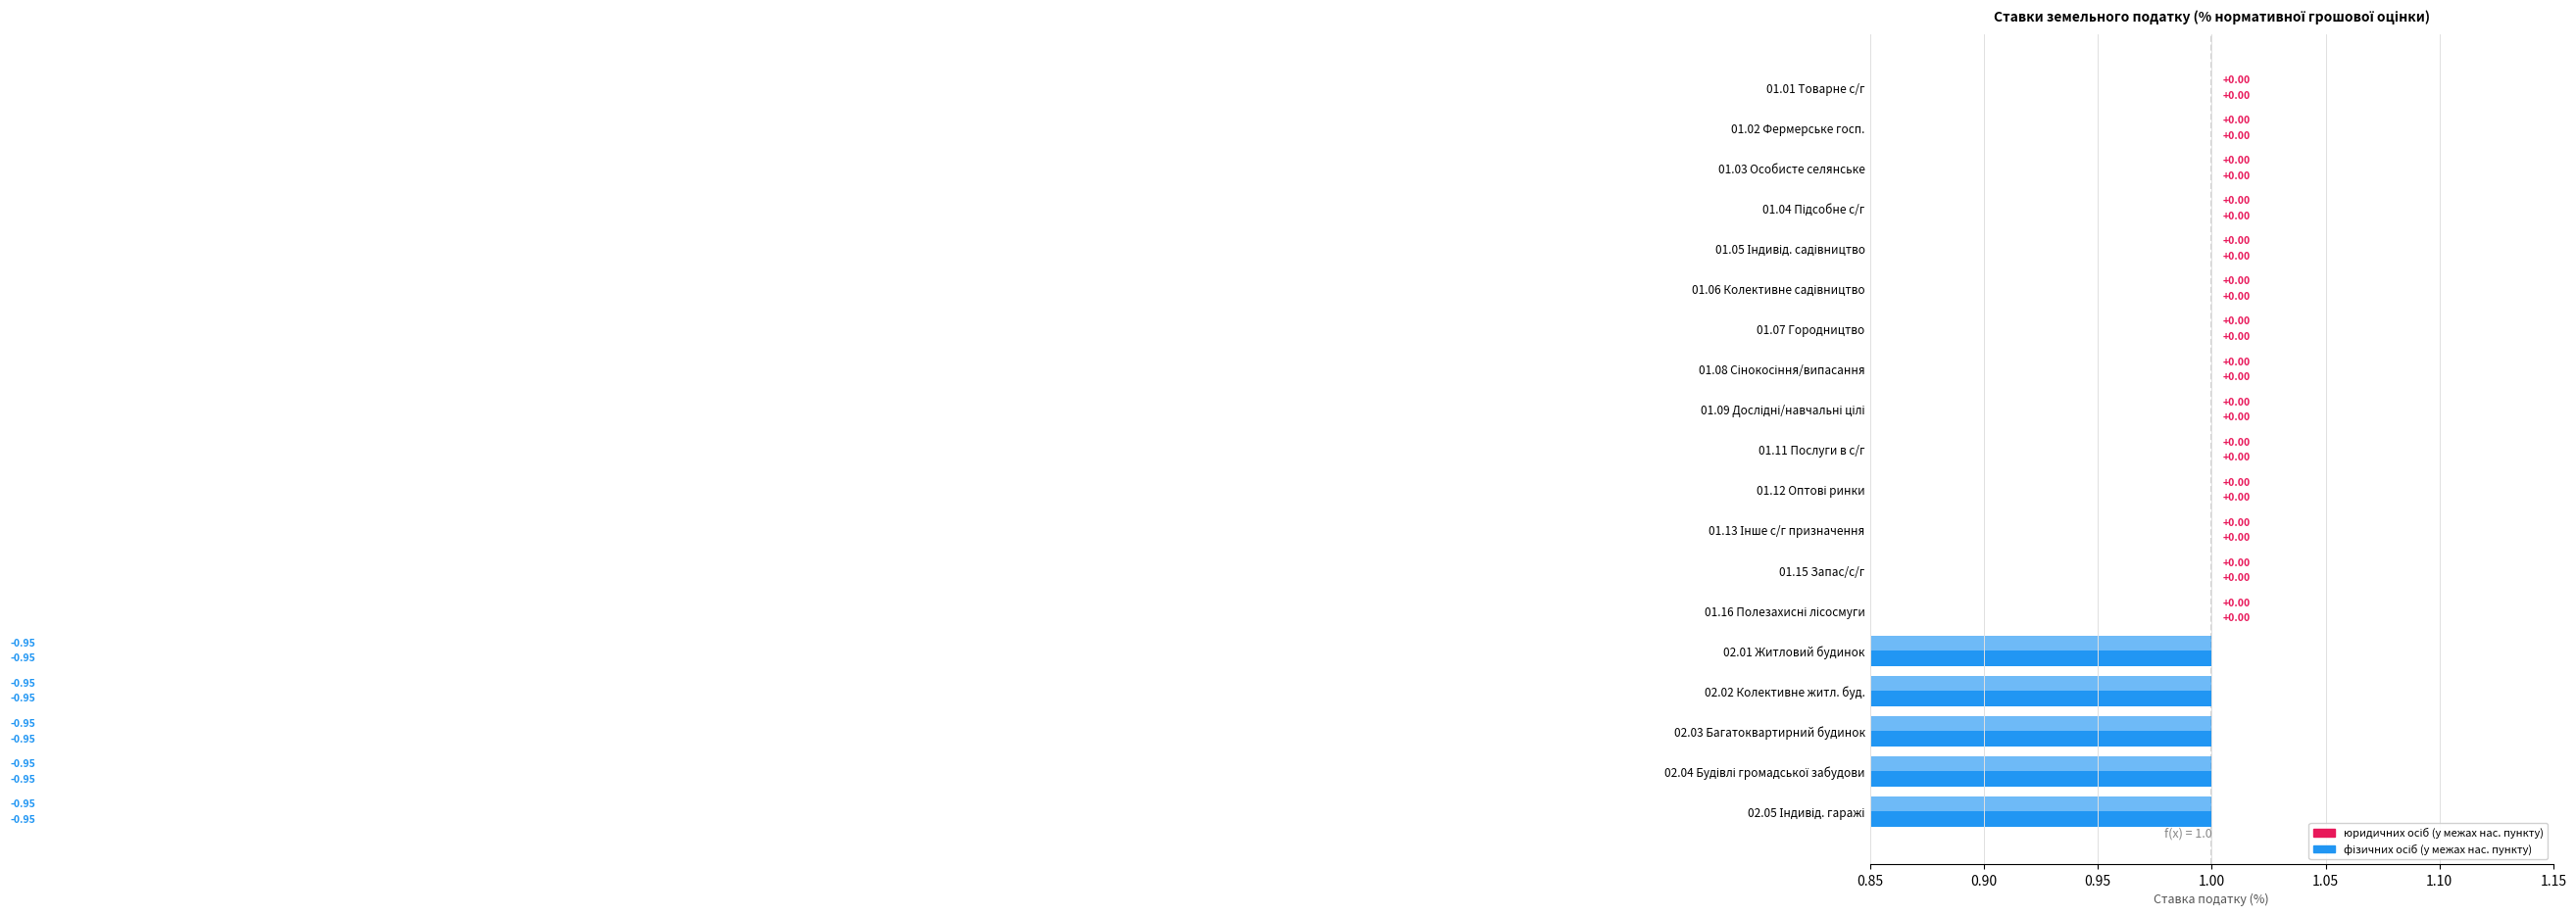

How many data points in фізичних осіб are less than 0?

5